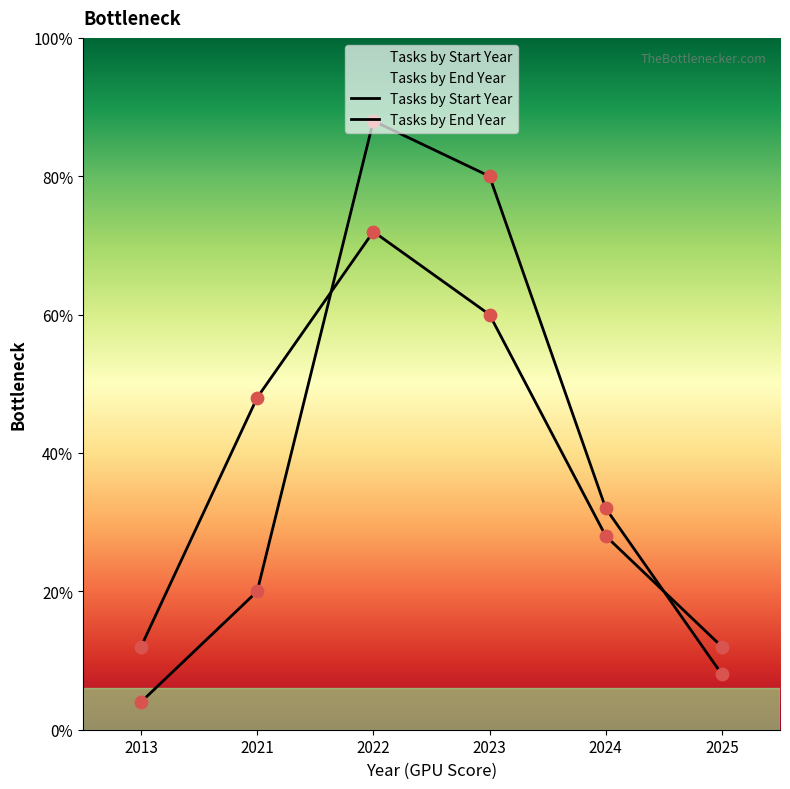

What are all the series names shown in the legend?

Tasks by Start Year, Tasks by End Year